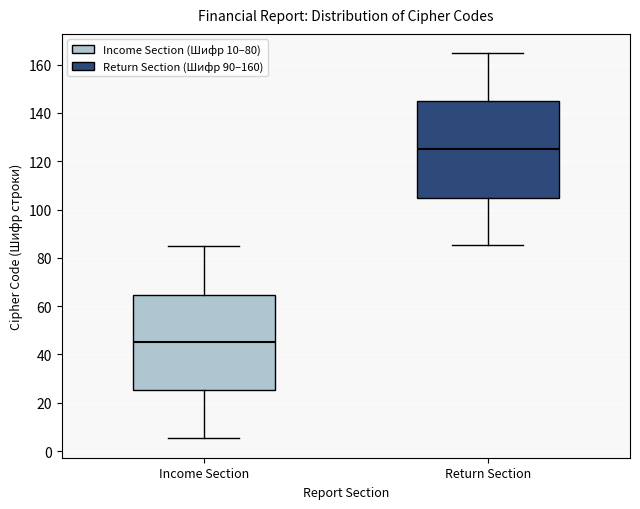

Reading left to right, transcribe this box plot: for each box, give where its median line is, the range the box spans, and where its two whiskers end, as read against the y-axis. The values are not printed on the chart, so give them approximately, as read against the axis.

Income Section: median 46, box 26 to 64, whiskers 6 to 84
Return Section: median 124, box 104 to 146, whiskers 86 to 164